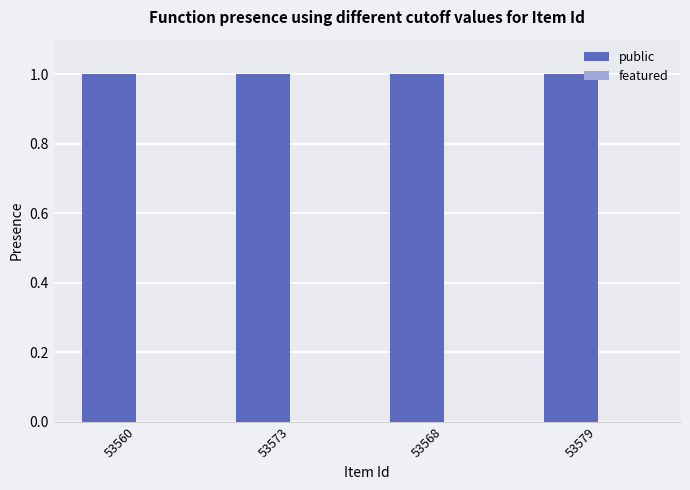

What is the maximum value shown in the chart?

1